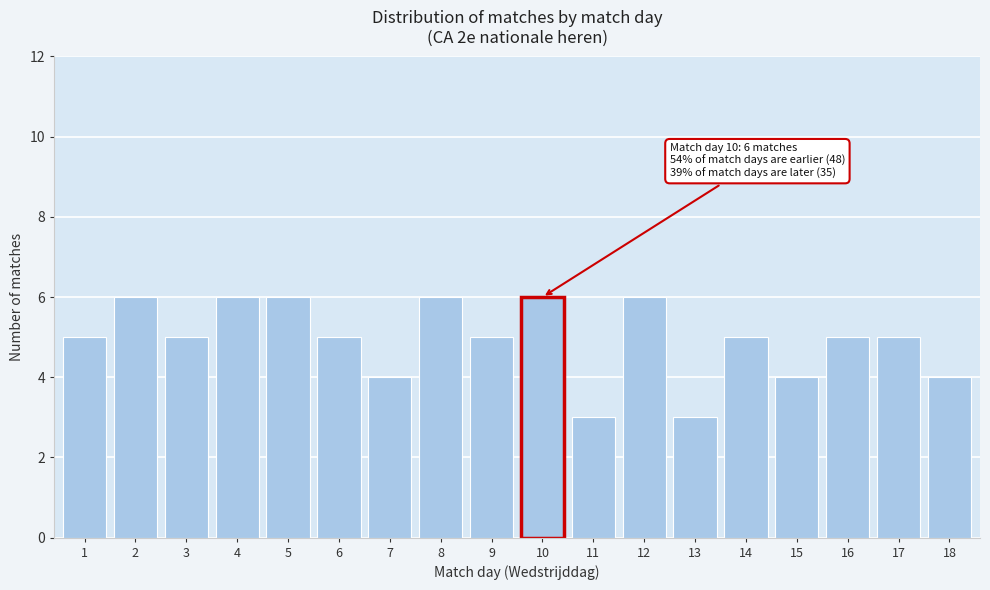

Reading right to left, what are all the values shown in this chart?

4	5	5	4	5	3	6	3	6	5	6	4	5	6	6	5	6	5